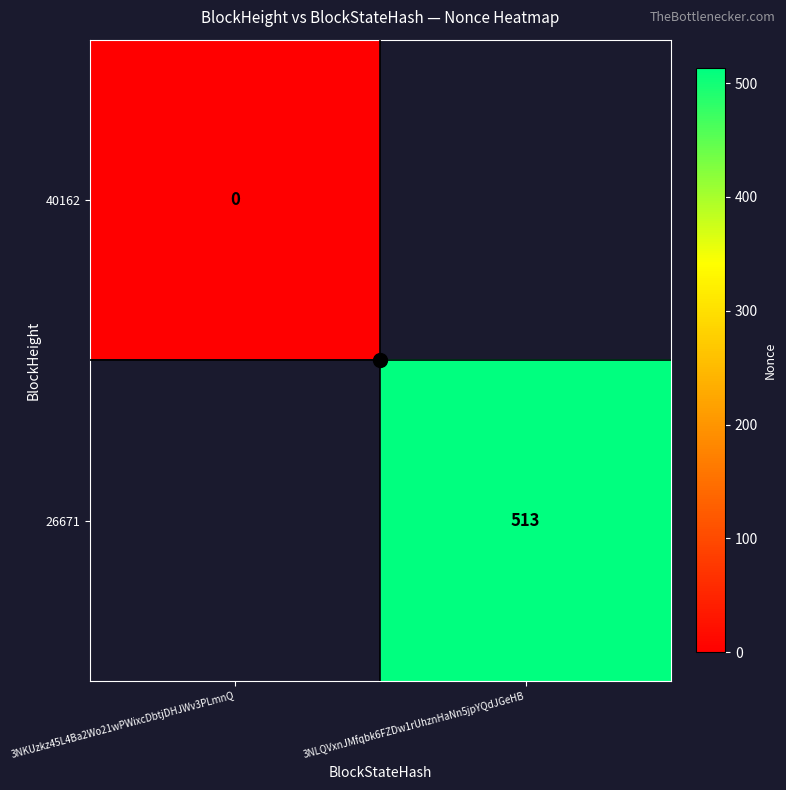

Count the number of categories in the chart.

2